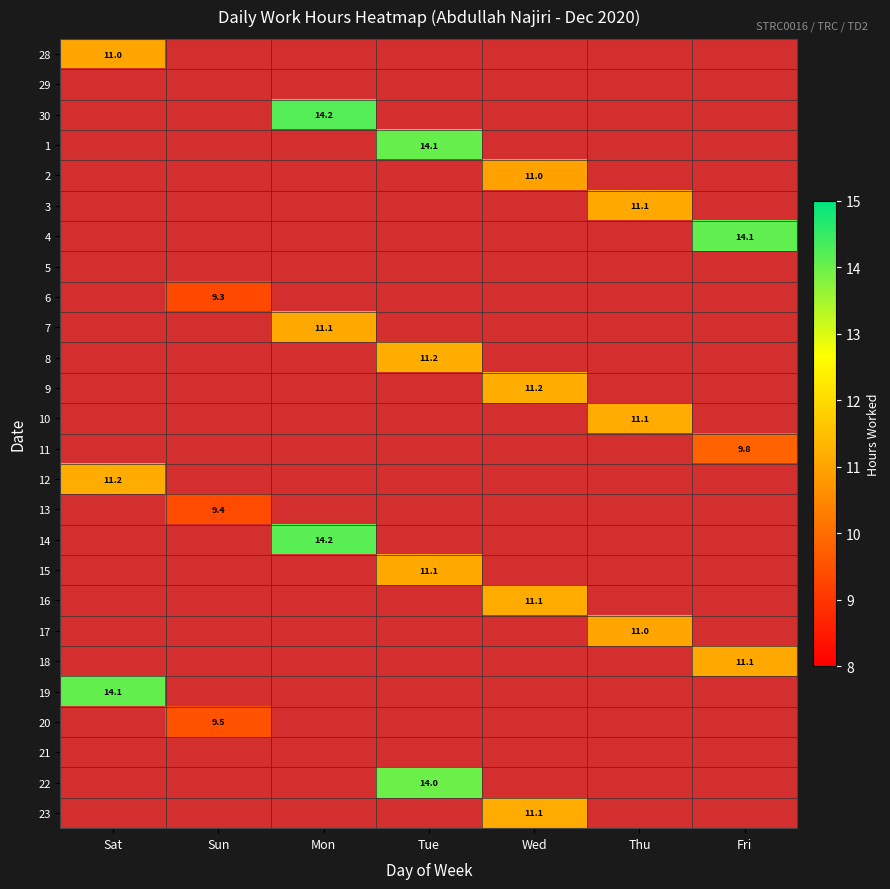

The 20 series shows 16.6 at Sun. True or false?

False